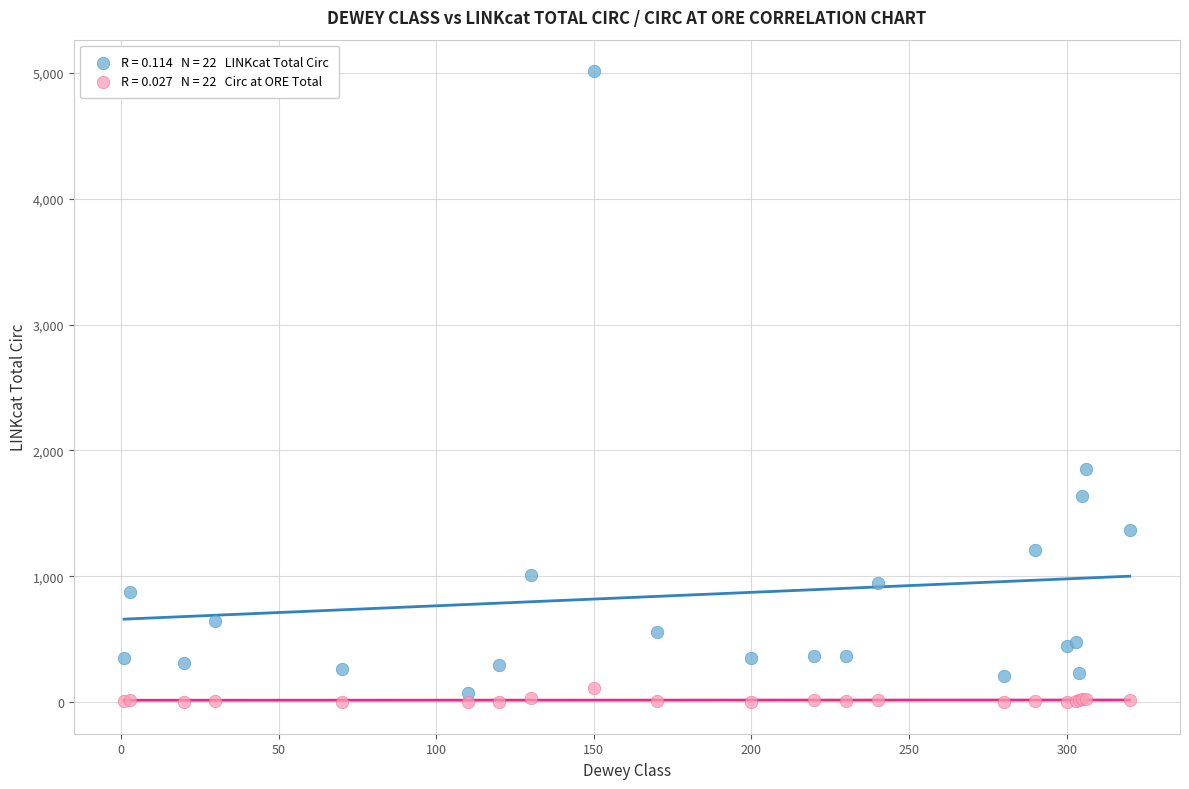

Across all series, what Y value is closest to 2506?

1855